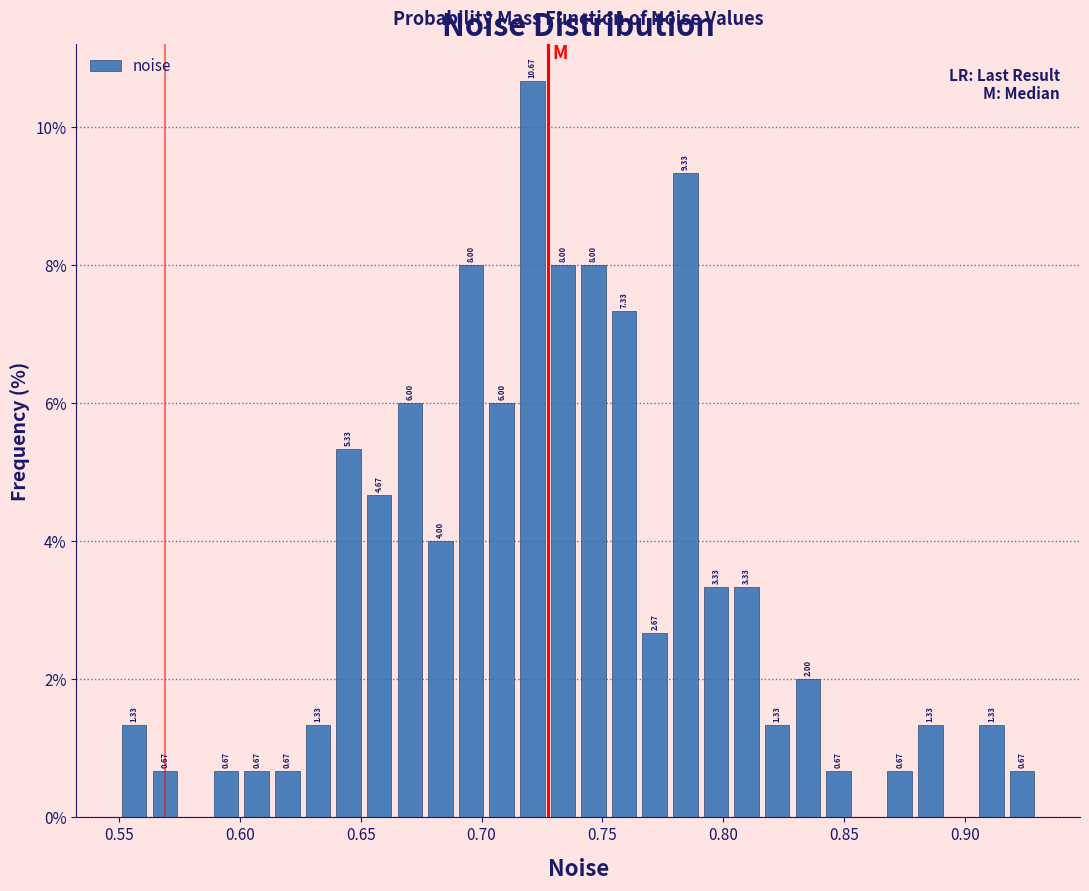

Read against the x-axis, roughly where is the centre of the tallest bar?

0.720